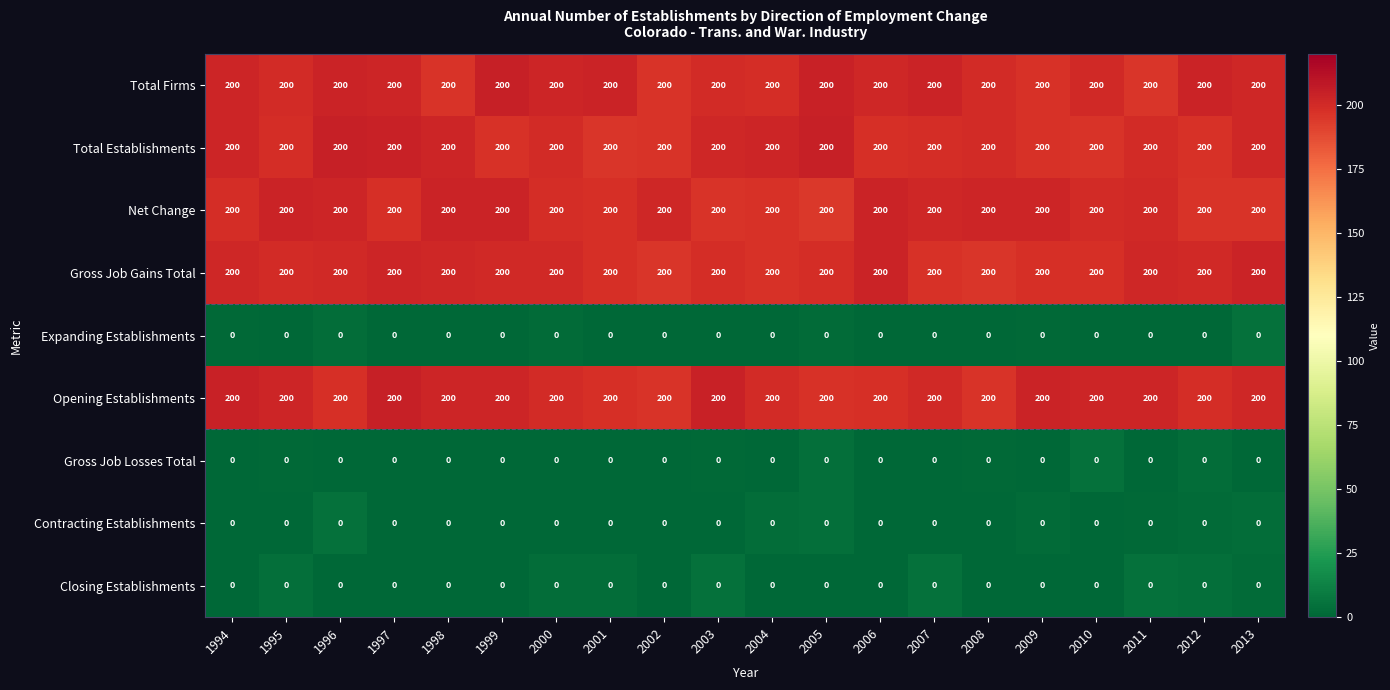

What is the average value of the Gross Job Gains Total series?

200